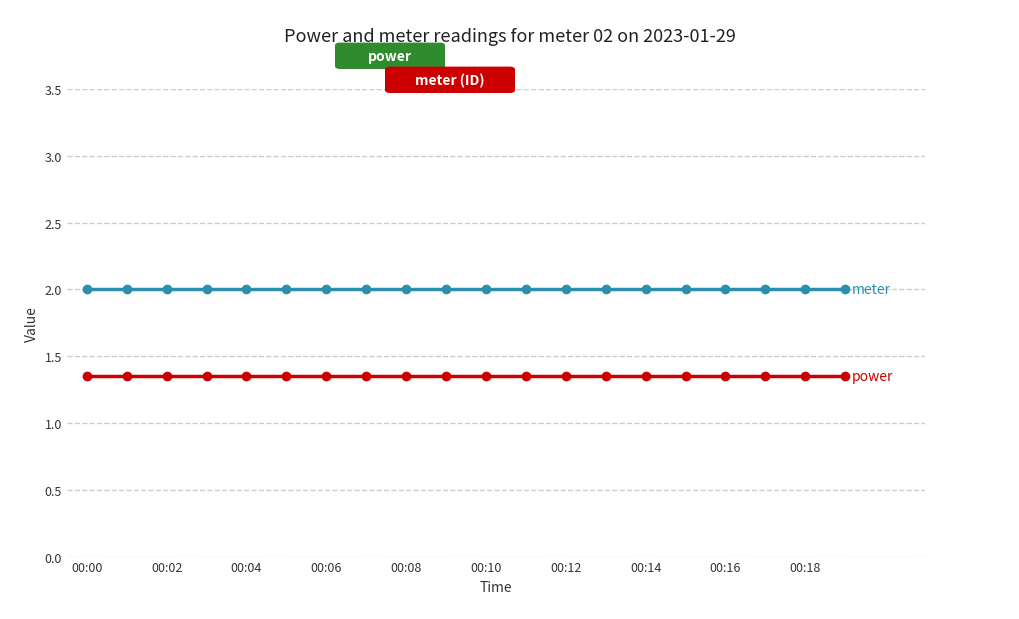

What is the greatest value displayed?

2.0